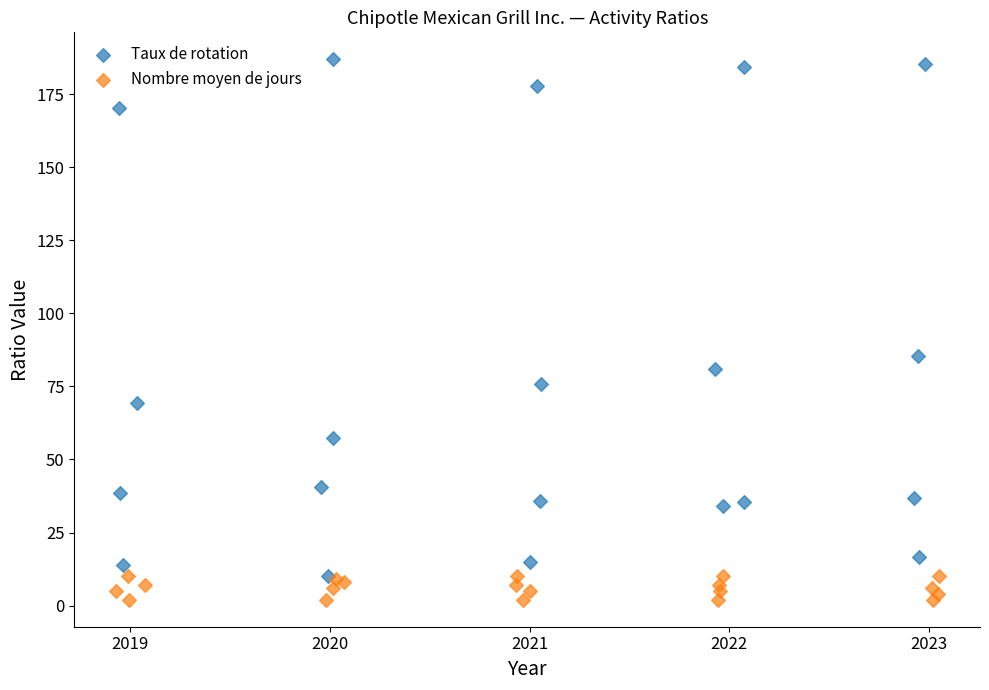

Which series has the largest Y range (max minus min)?

Taux de rotation